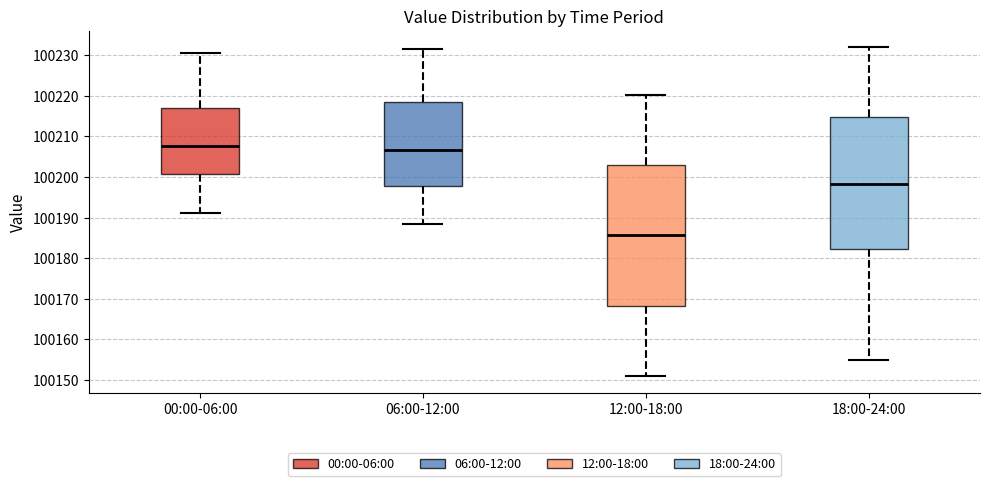

Where does the lower whisker of the box for 00:00-06:00 end on the y-axis? The values are not printed on the chart, so give them approximately, as read against the axis.

100191